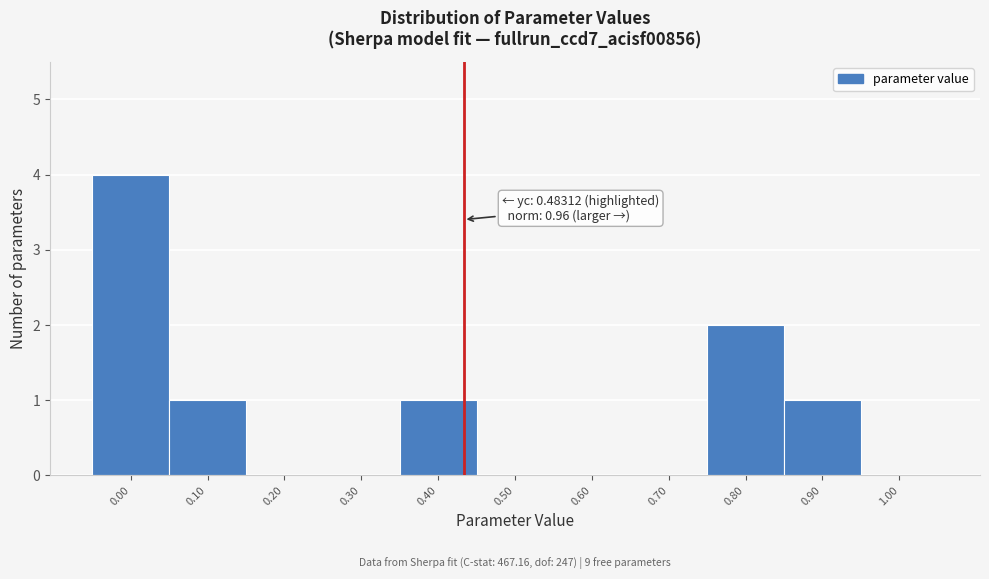

Reading left to right, list all the values displayed in this chart.

0.00=4	0.10=1	0.20=0	0.30=0	0.40=1	0.50=0	0.60=0	0.70=0	0.80=2	0.90=1	1.00=0